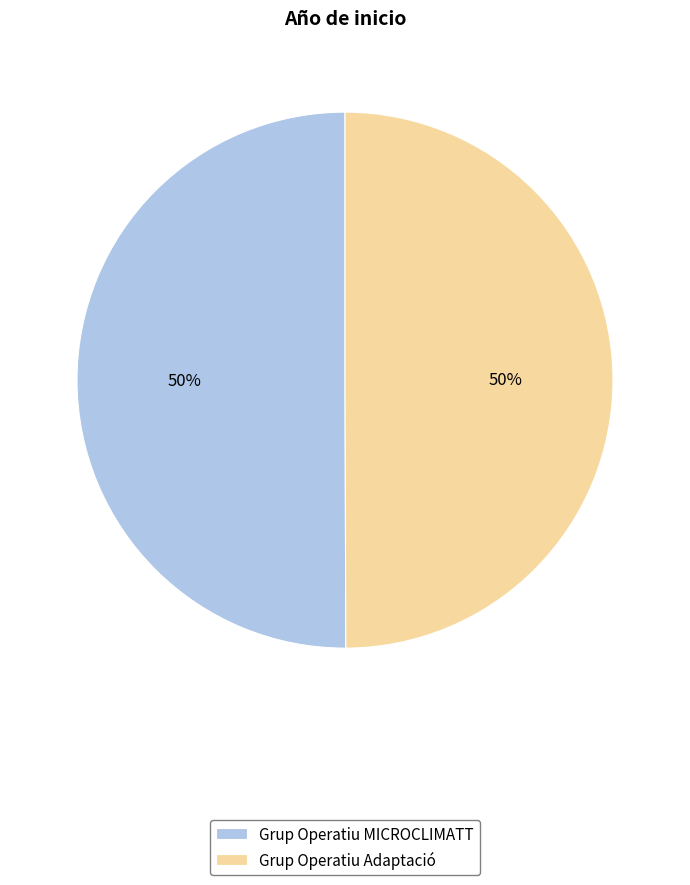

Count the number of slices in the pie.

2